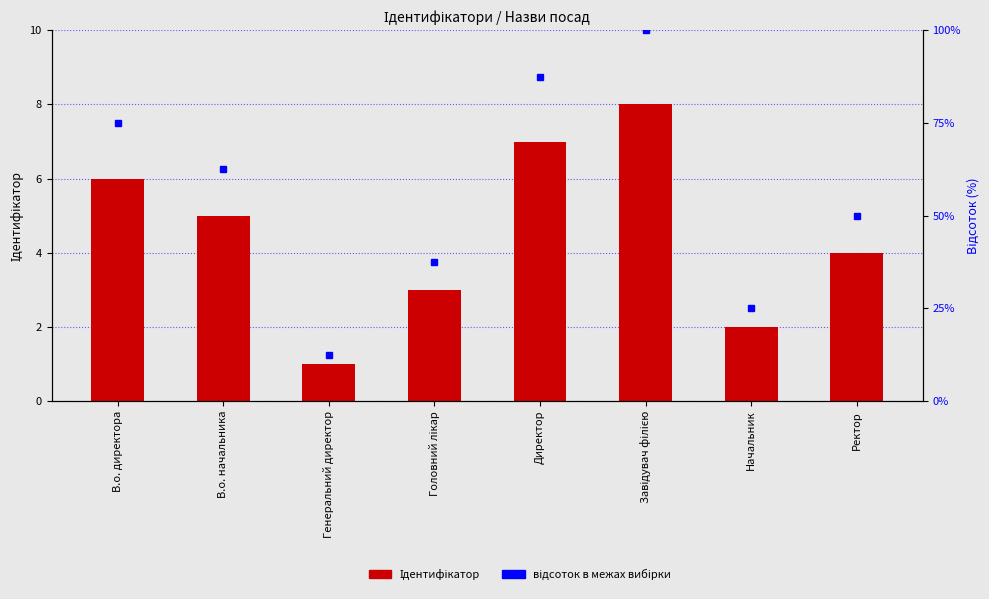

Approximately how many times larger is the value at В.о. начальника compared to Ректор?

1.2